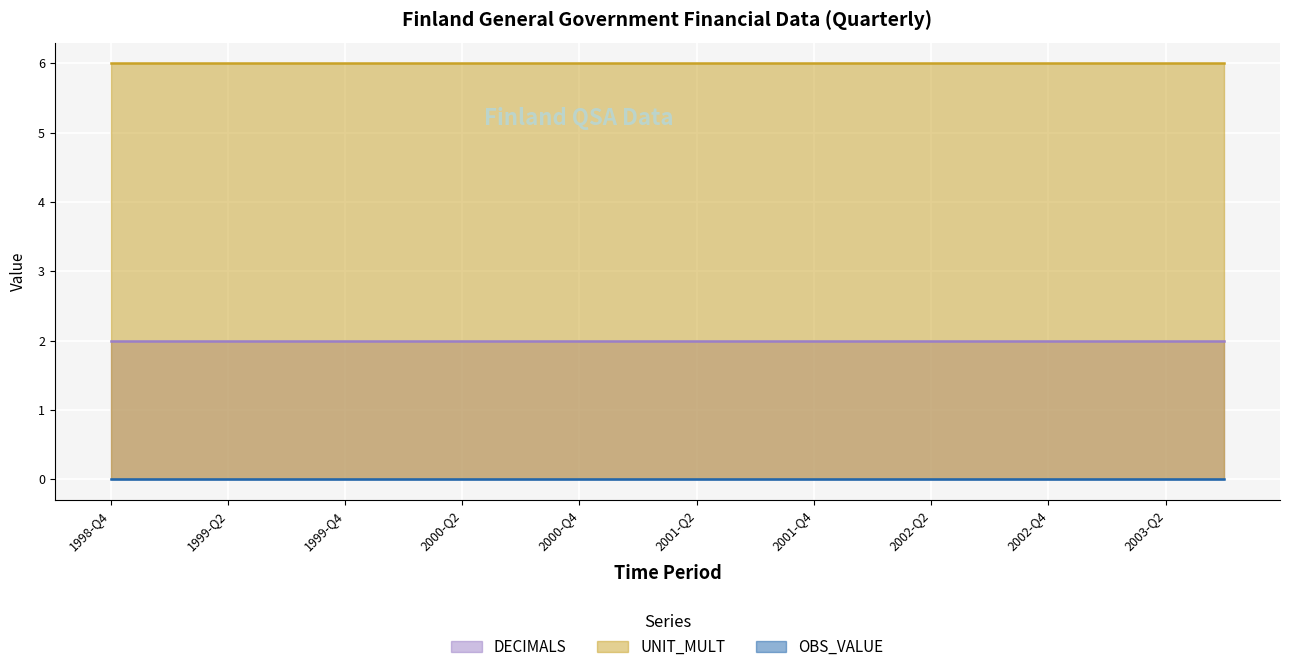

What is the highest value of the DECIMALS series?

2